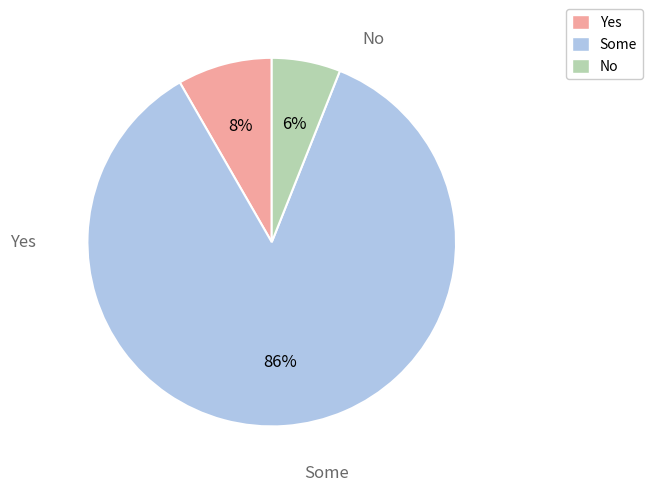

Is it true that Yes is 8% of the pie?

True